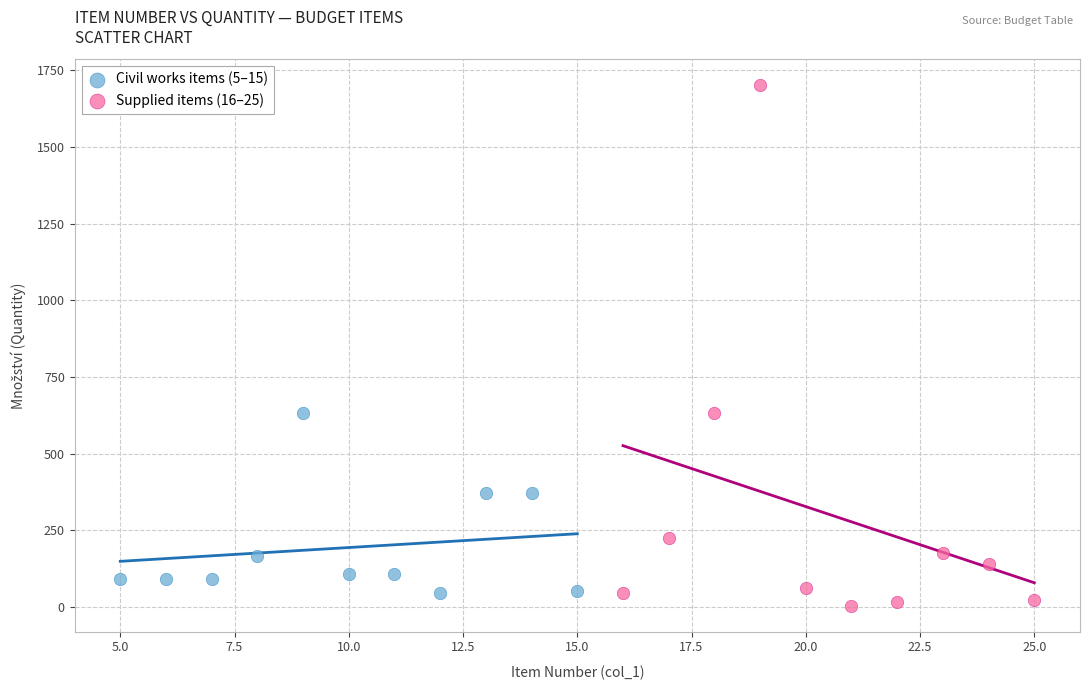

Which series contains the highest Y value?

Supplied items (16–25)